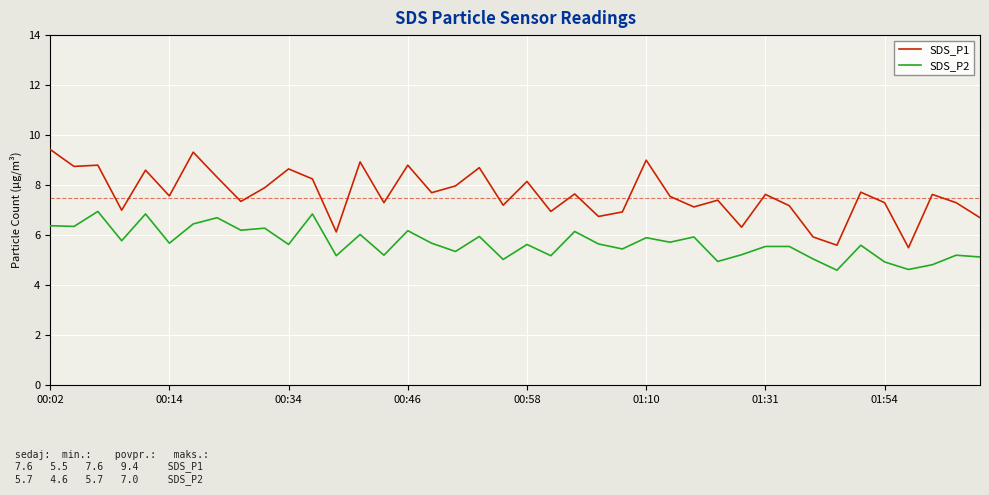

List the series in order of their peak value, highest first.

SDS_P1, SDS_P2